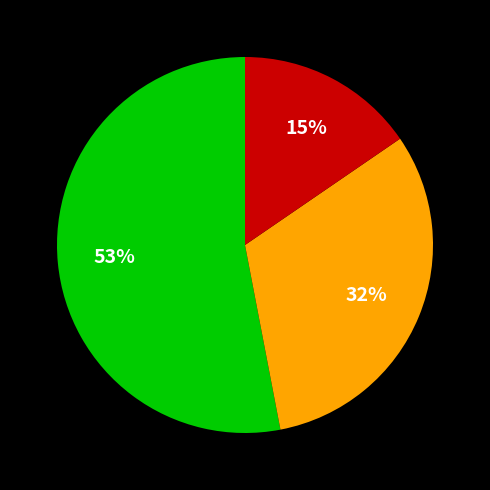

To the nearest percent, what is the difference between the largest and smallest slice percentages?

38%